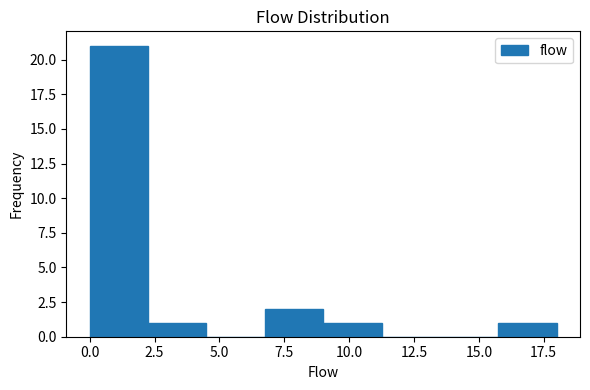

Reading left to right, transcribe this chart: for each bar, give the range it covers on the x-axis and its height. Neither the bar edges nor the heights are printed on the chart, so give them approximately, as read against the axes.

0.00 to 2.25: 21
2.25 to 4.50: 1
4.50 to 6.75: 0
6.75 to 9.00: 2
9.00 to 11.25: 1
11.25 to 13.50: 0
13.50 to 15.75: 0
15.75 to 18.00: 1